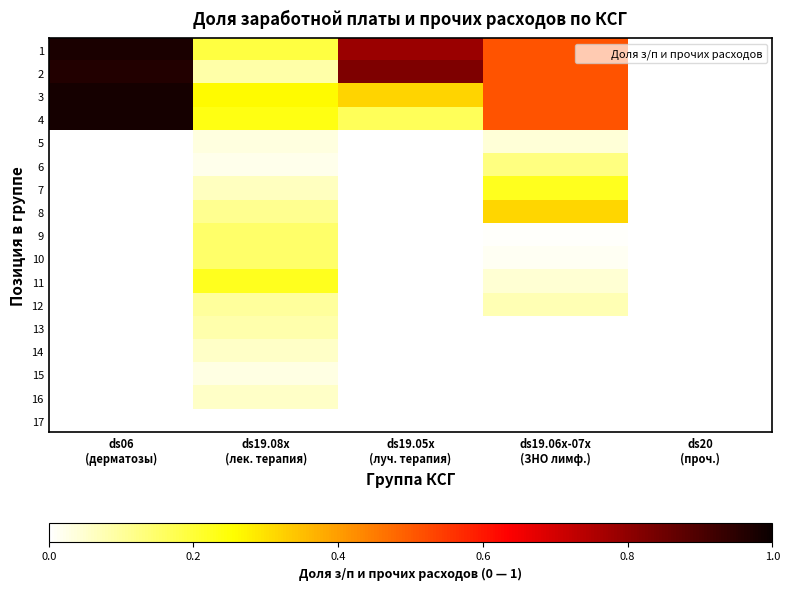

What is the average value of the 1 series?

0.5